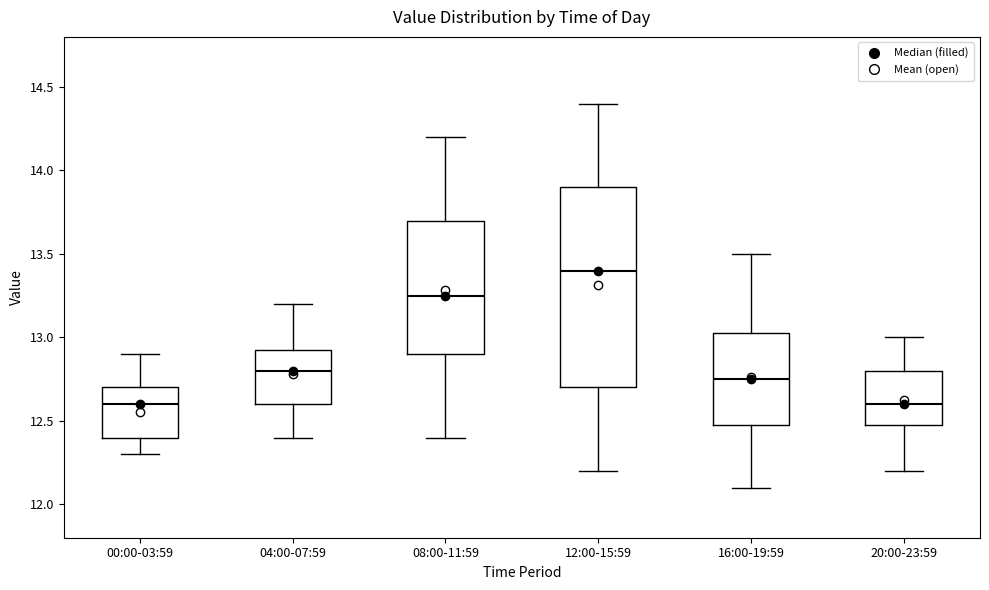

Where does the lower whisker of the box for 16:00-19:59 end on the y-axis? The values are not printed on the chart, so give them approximately, as read against the axis.

12.10